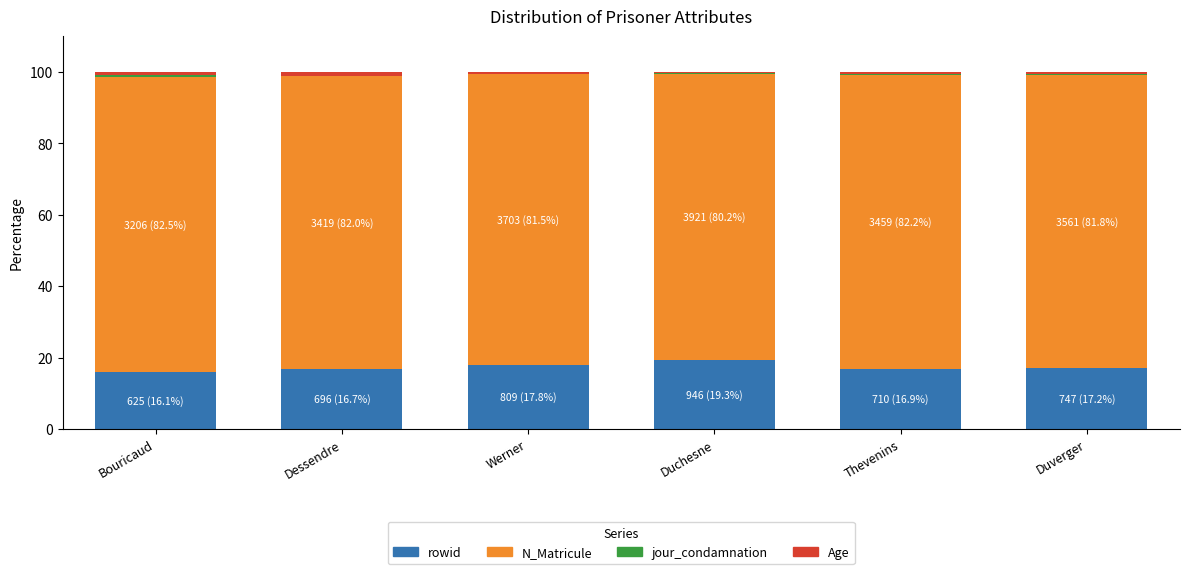

What is the highest value of the rowid series?

19.3